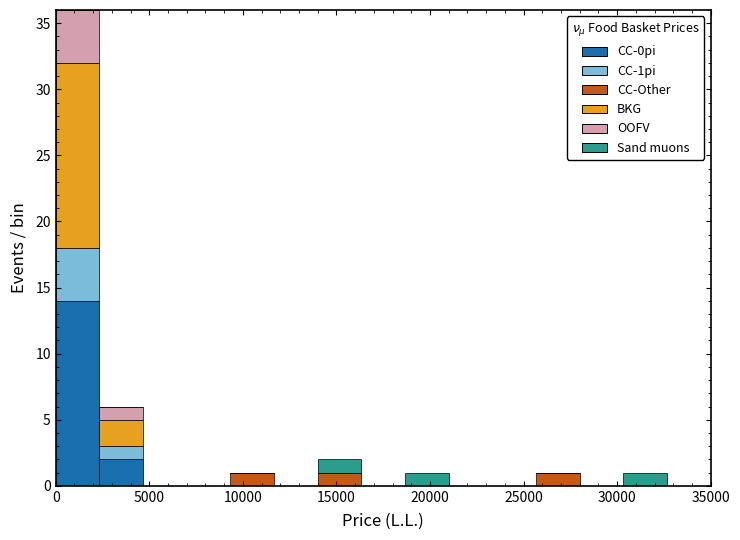

Which range on the x-axis has the tallest stacked bar (by total height)?

0 to 2500